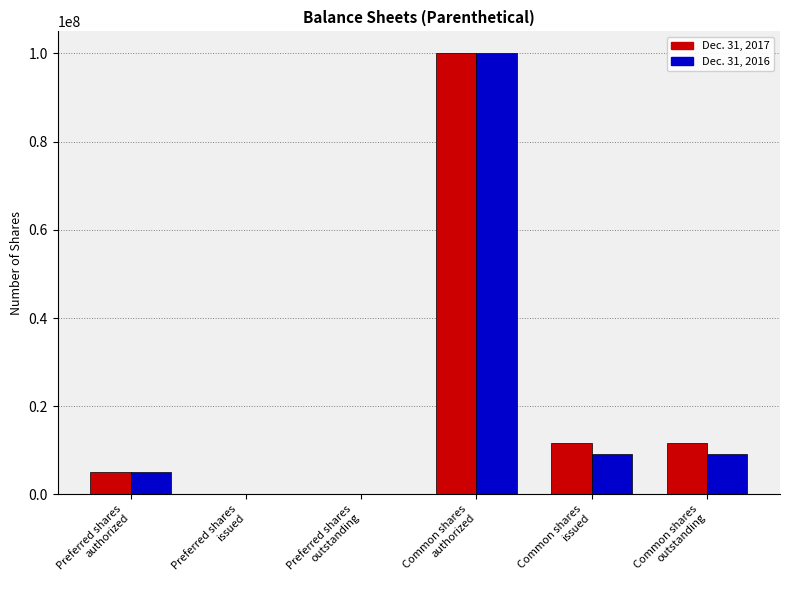

What is the sum of the Dec. 31, 2016 values at Common shares
outstanding and Preferred shares
issued?

9082366